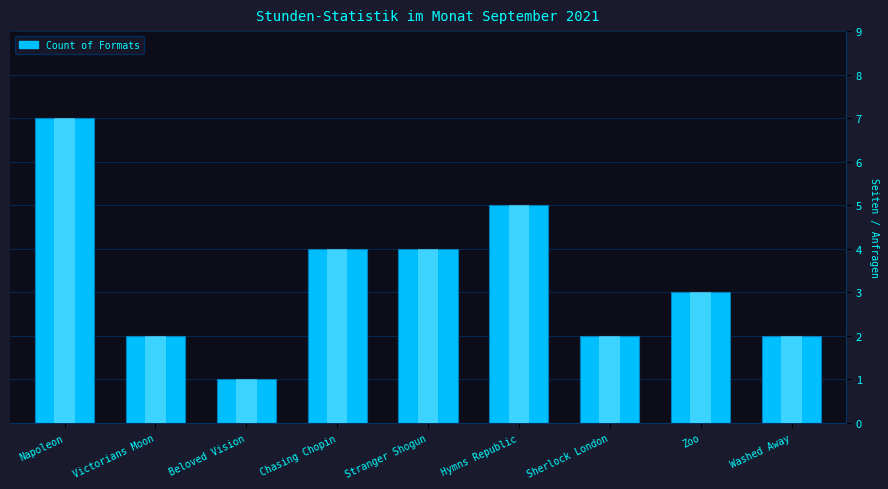

How many values are between 2 and 4?

6